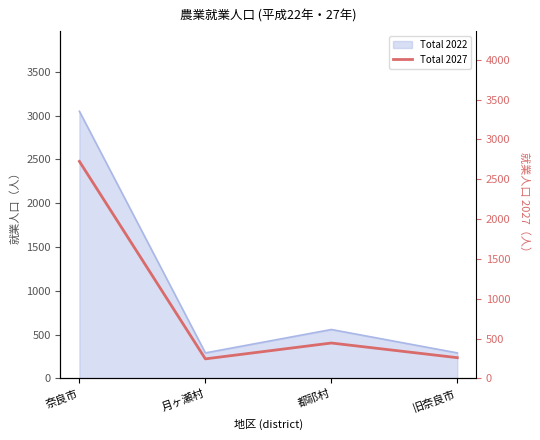

What is the average value?

919